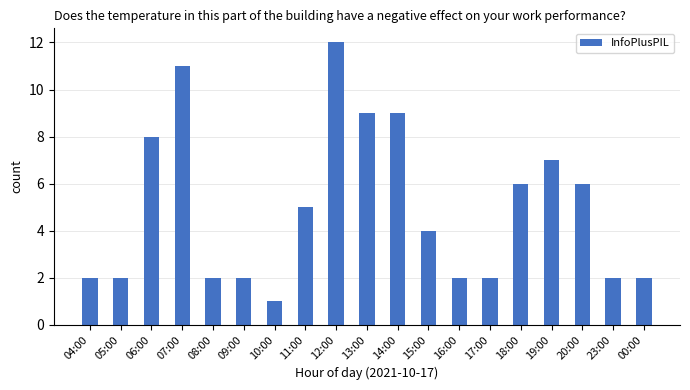

At which label does the data first exceed 4?

06:00